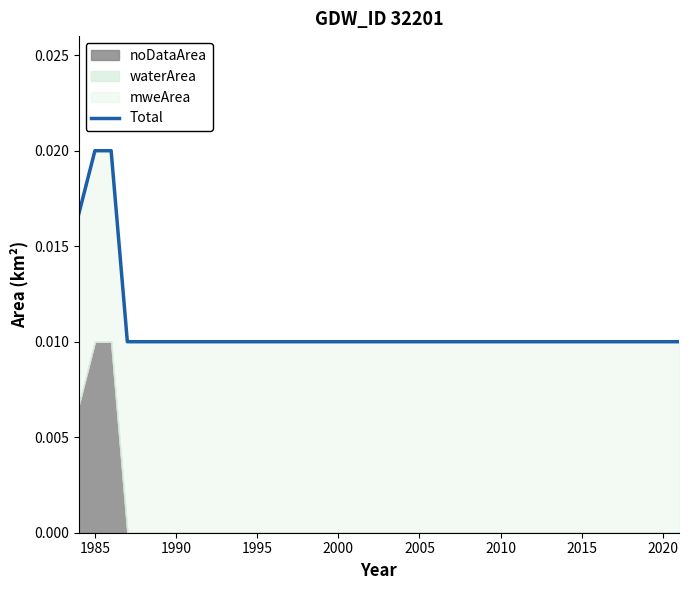

Which label corresponds to the smallest value in the chart?

1995